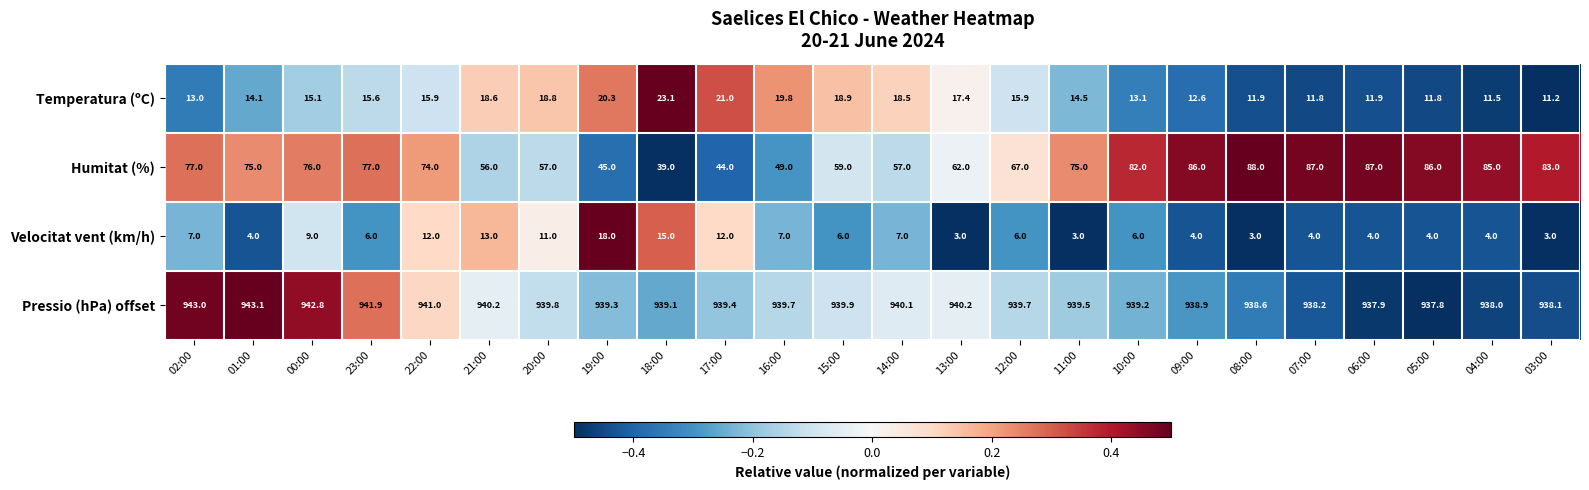

Is it true that Pressio (hPa) offset equals 939.9 at 15:00?

True